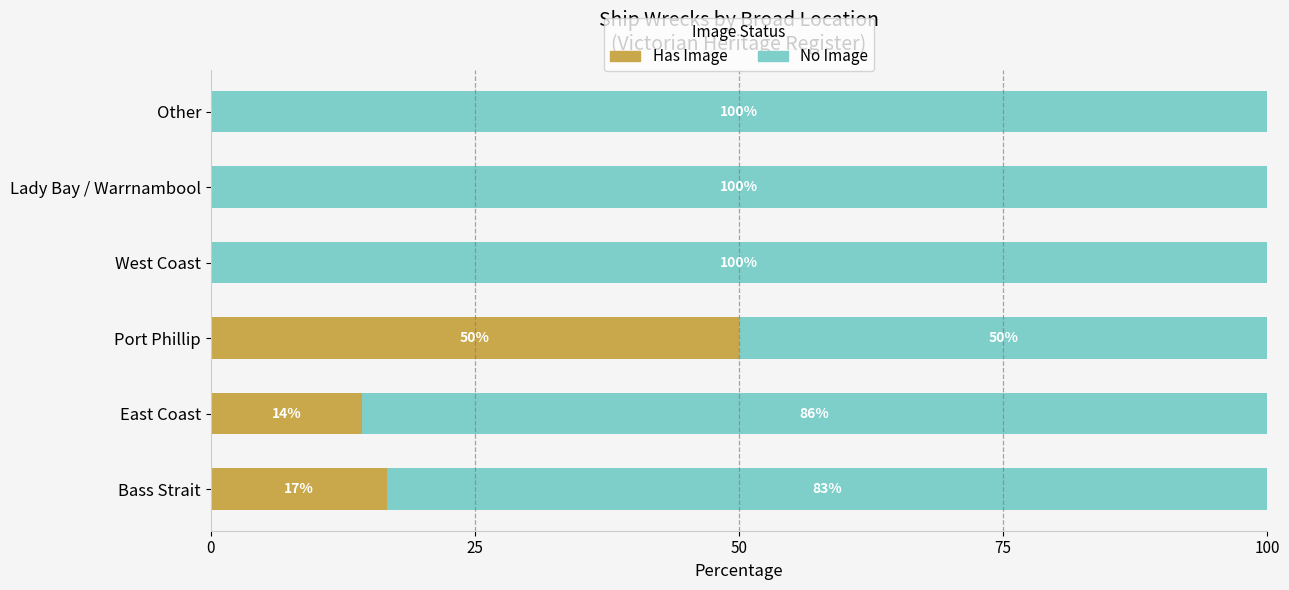

What is the sum of all Has Image values?

81.0